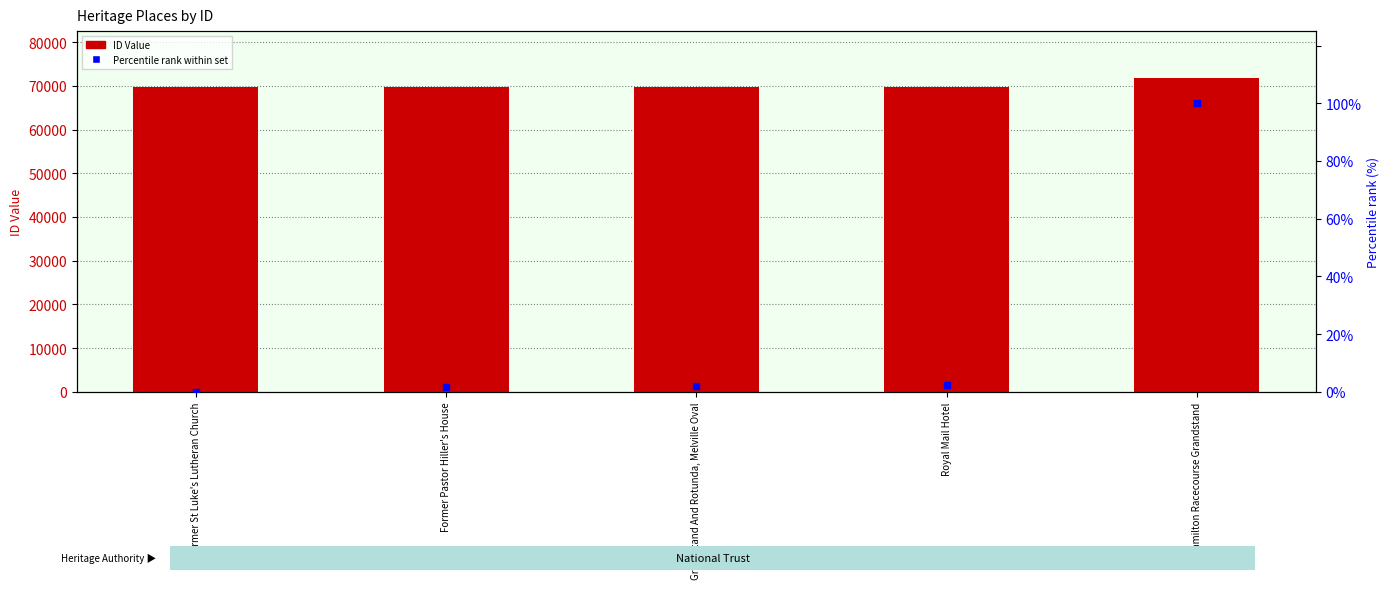

At which category is the sum across all series the highest?

Hamilton Racecourse Grandstand